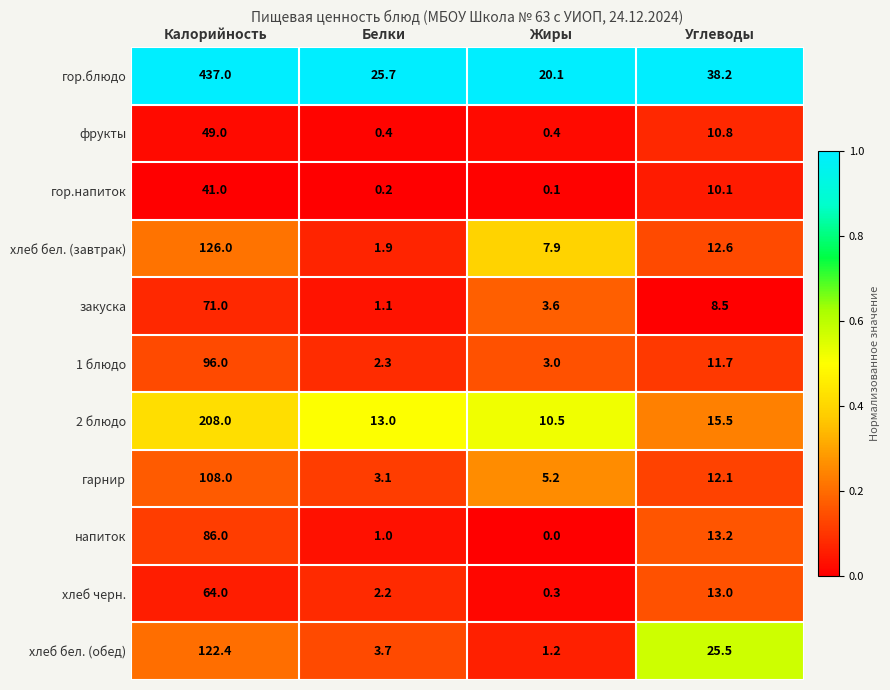

Count the number of data series in this chart.

11